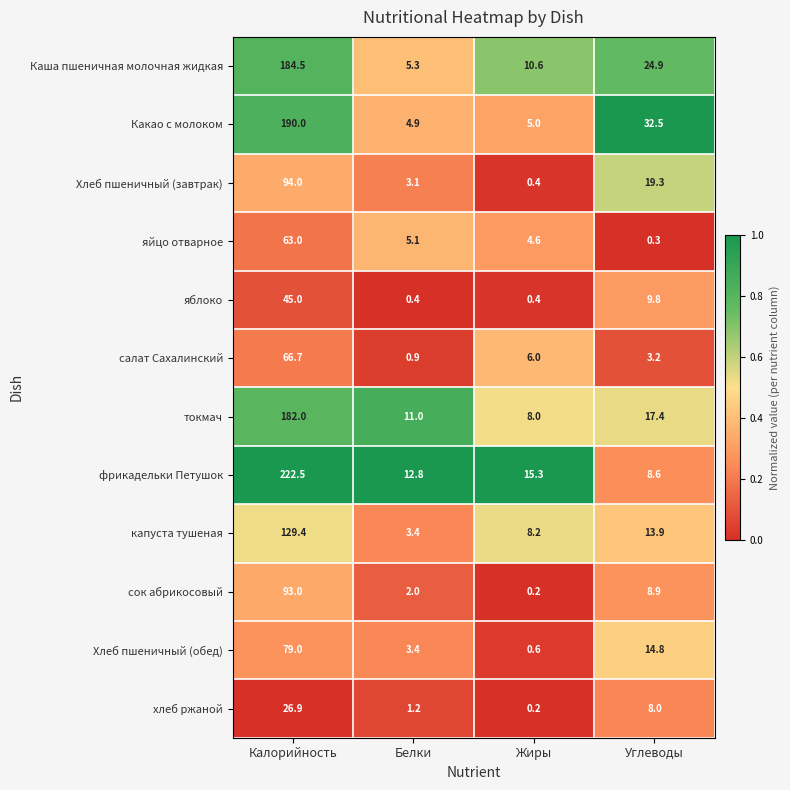

List the labels in order of яйцо отварное value, smallest first.

Углеводы, Жиры, Белки, Калорийность